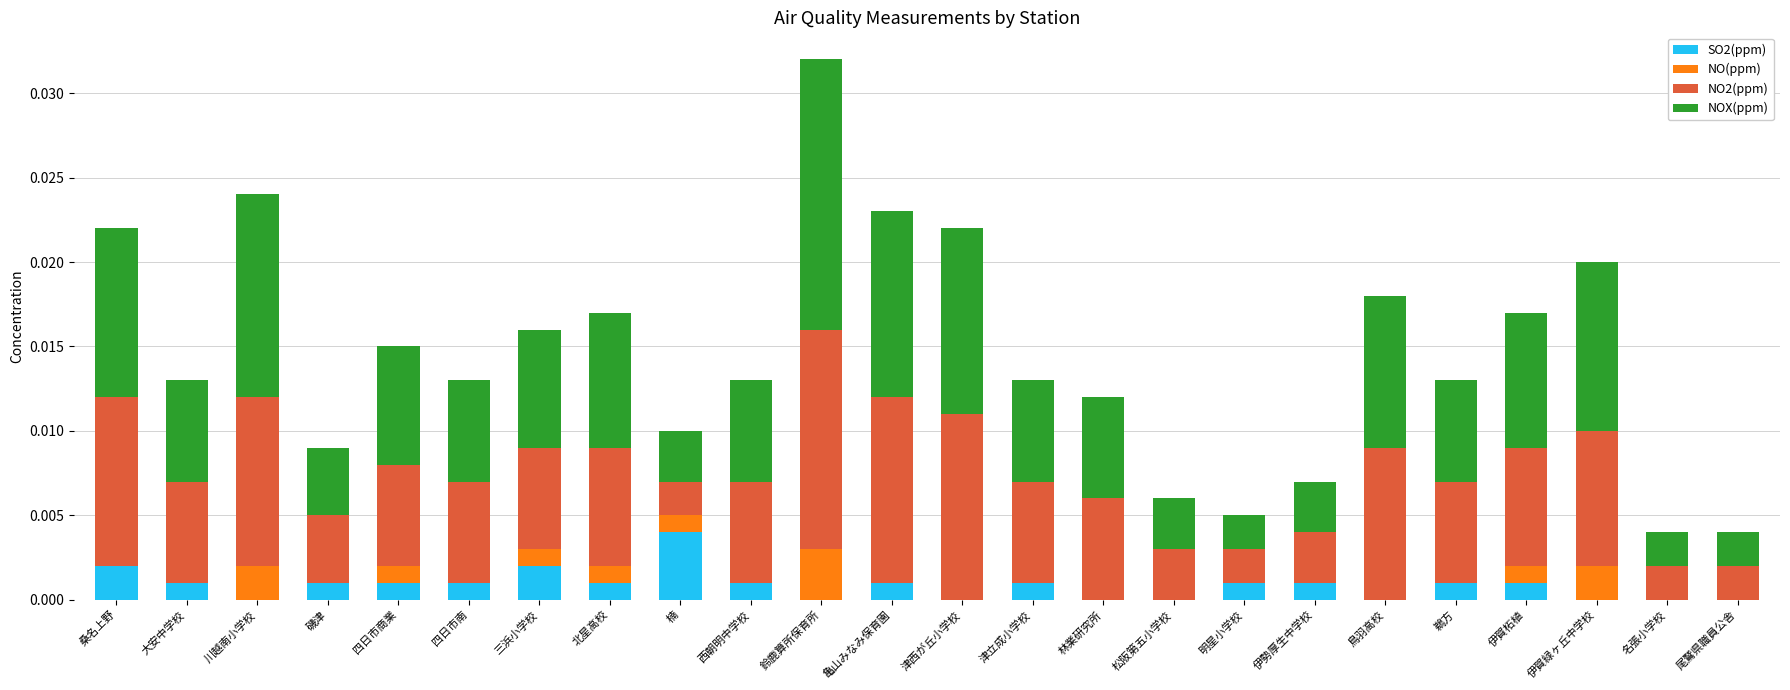

At which label does SO2(ppm) reach its peak?

楠